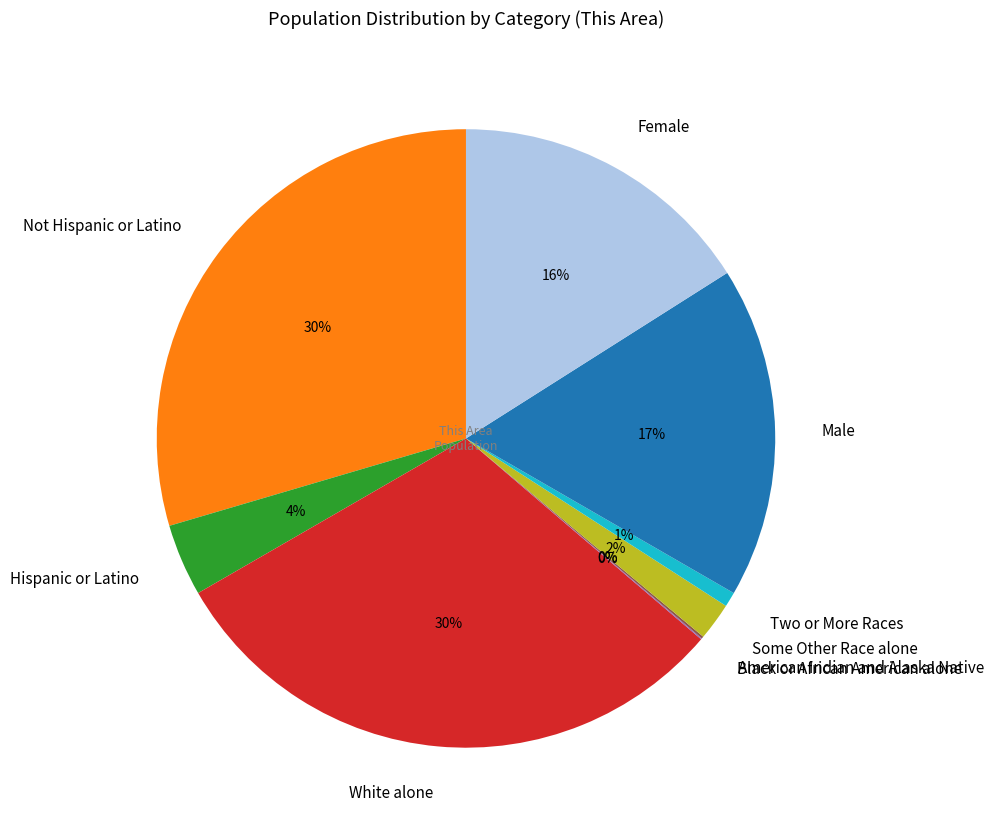

Does any single category account for the majority?

No